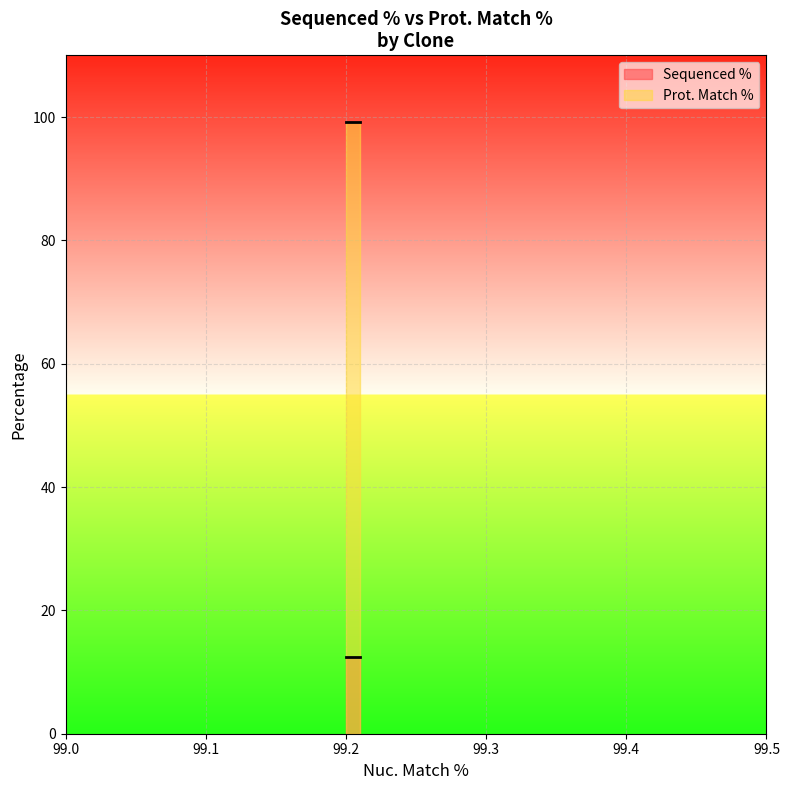

Does the chart display data point markers on the line(s)?

No